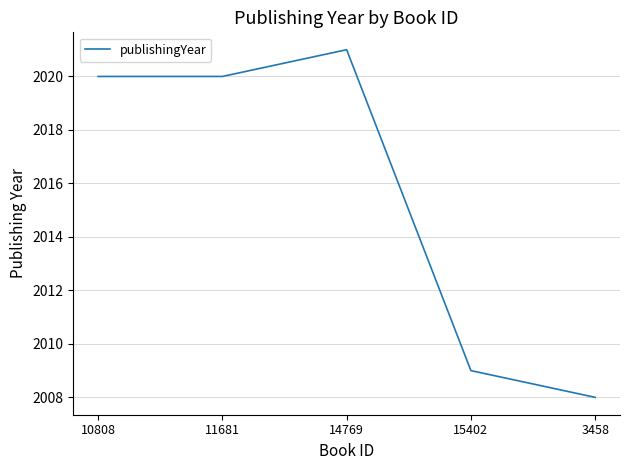

What is the maximum value shown in the chart?

2021